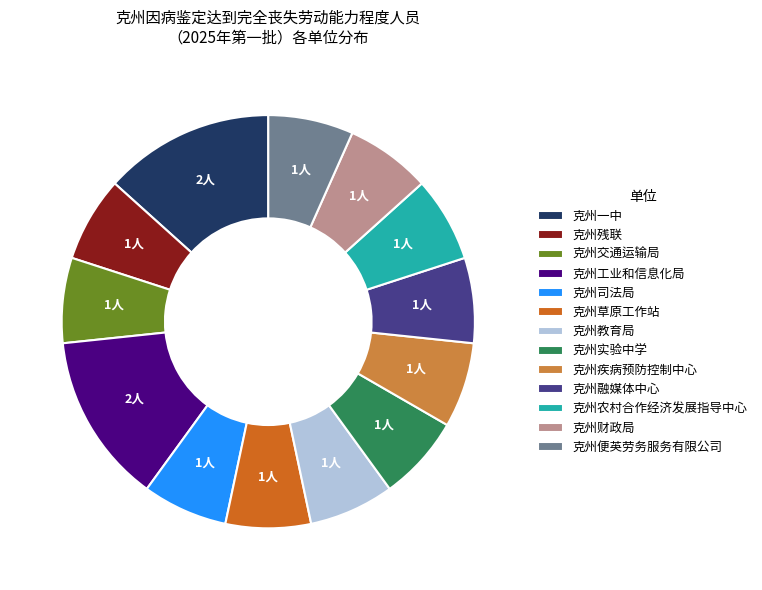

Do 克州实验中学 and 克州交通运输局 together represent more than half of the pie?

No